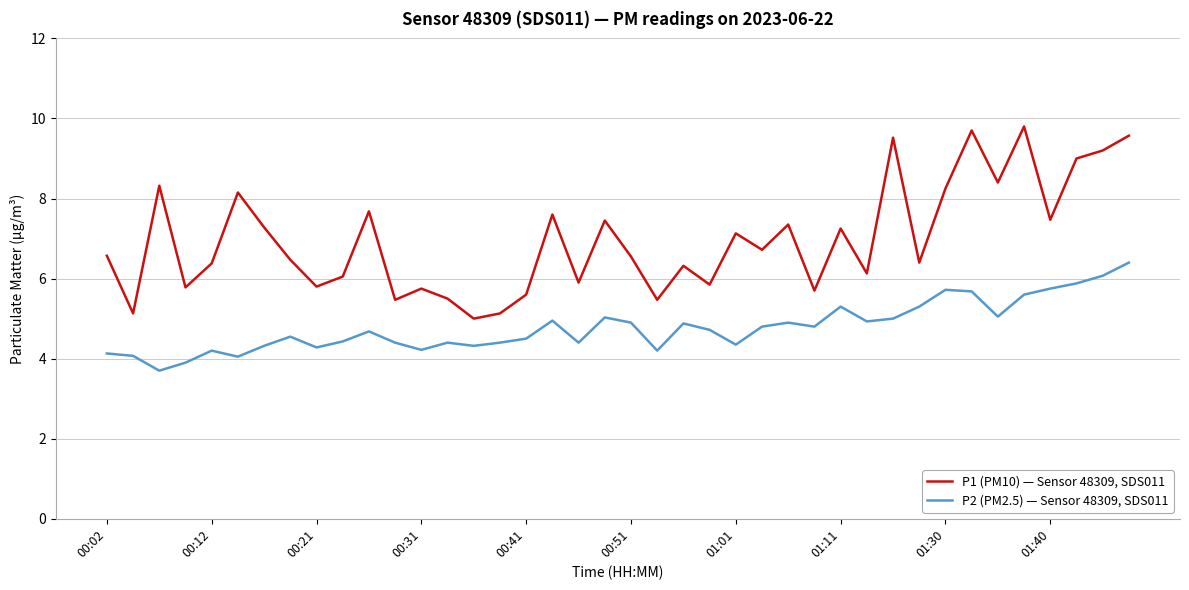

True or false: P1 (PM10) — Sensor 48309, SDS011 and P2 (PM2.5) — Sensor 48309, SDS011 intersect in this chart.

False